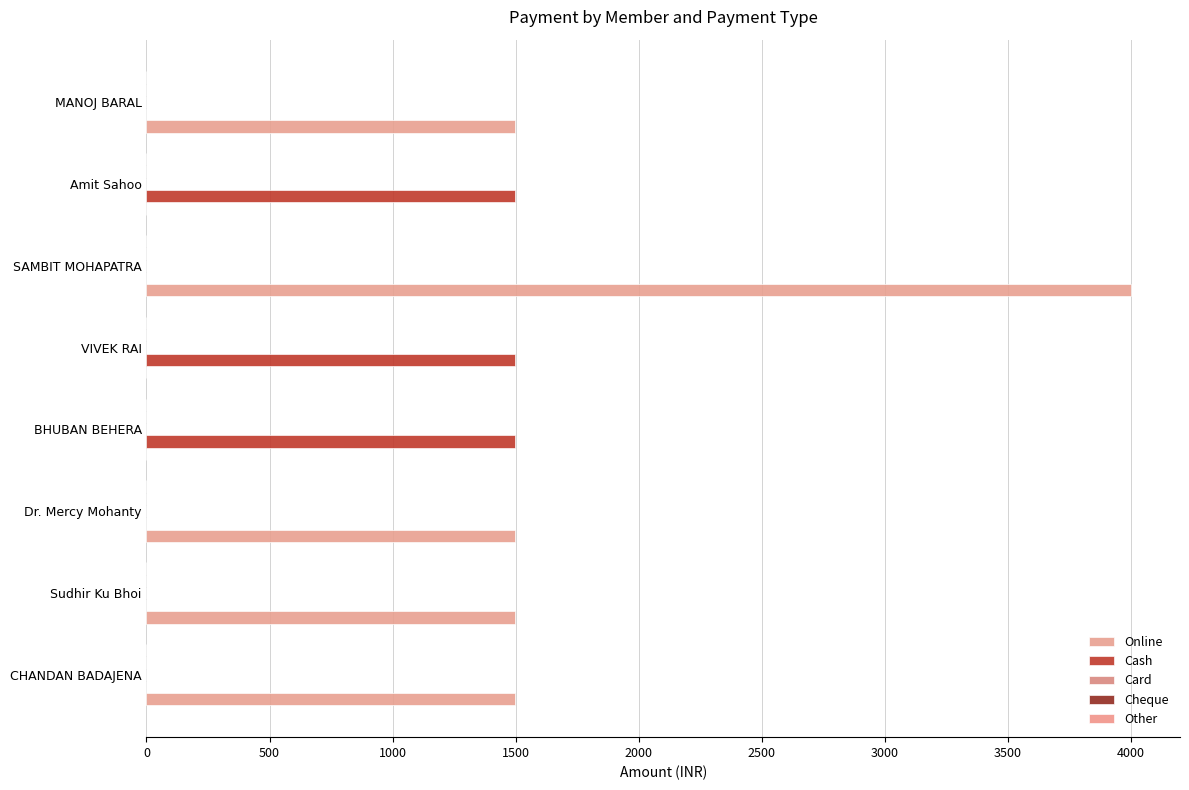

Reading left to right, what are all the values shown in this chart?

Online: 1499.0	1499.0	1499.0	0.0	0.0	3999.0	0.0	1499.0
Cash: 0.0	0.0	0.0	1499.0	1499.0	0.0	1499.0	0.0
Card: 0.1	0.1	0.1	0.1	0.1	0.1	0.1	0.1
Cheque: 0.1	0.1	0.1	0.1	0.1	0.1	0.1	0.1
Other: 0.1	0.1	0.1	0.1	0.1	0.1	0.1	0.1